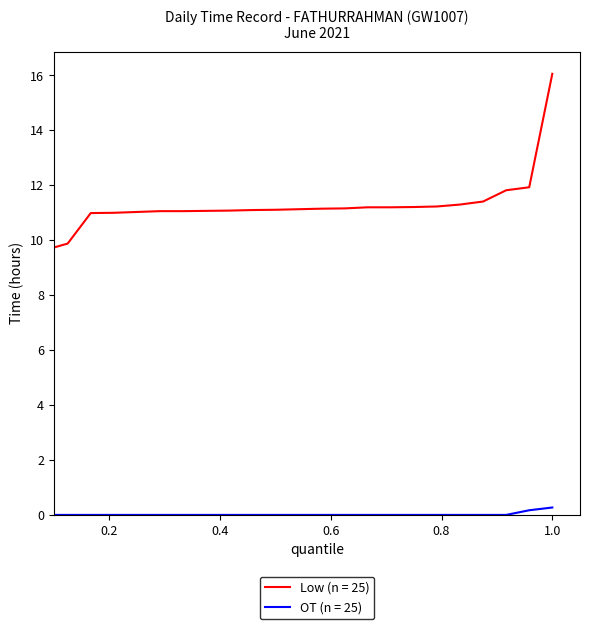

List the series in order of their peak value, highest first.

Low (n = 25), OT (n = 25)